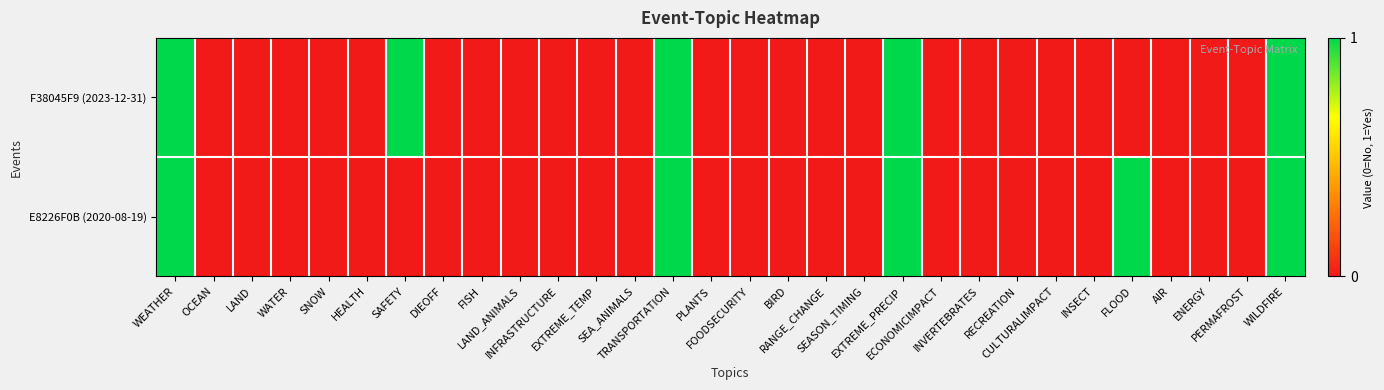

Reading left to right, extract all data points from this chart.

F38045F9 (2023-12-31): WEATHER=1	OCEAN=0	LAND=0	WATER=0	SNOW=0	HEALTH=0	SAFETY=1	DIEOFF=0	FISH=0	LAND_ANIMALS=0	INFRASTRUCTURE=0	EXTREME_TEMP=0	SEA_ANIMALS=0	TRANSPORTATION=1	PLANTS=0	FOODSECURITY=0	BIRD=0	RANGE_CHANGE=0	SEASON_TIMING=0	EXTREME_PRECIP=1	ECONOMICIMPACT=0	INVERTEBRATES=0	RECREATION=0	CULTURALIMPACT=0	INSECT=0	FLOOD=0	AIR=0	ENERGY=0	PERMAFROST=0	WILDFIRE=1
E8226F0B (2020-08-19): WEATHER=1	OCEAN=0	LAND=0	WATER=0	SNOW=0	HEALTH=0	SAFETY=0	DIEOFF=0	FISH=0	LAND_ANIMALS=0	INFRASTRUCTURE=0	EXTREME_TEMP=0	SEA_ANIMALS=0	TRANSPORTATION=1	PLANTS=0	FOODSECURITY=0	BIRD=0	RANGE_CHANGE=0	SEASON_TIMING=0	EXTREME_PRECIP=1	ECONOMICIMPACT=0	INVERTEBRATES=0	RECREATION=0	CULTURALIMPACT=0	INSECT=0	FLOOD=1	AIR=0	ENERGY=0	PERMAFROST=0	WILDFIRE=1